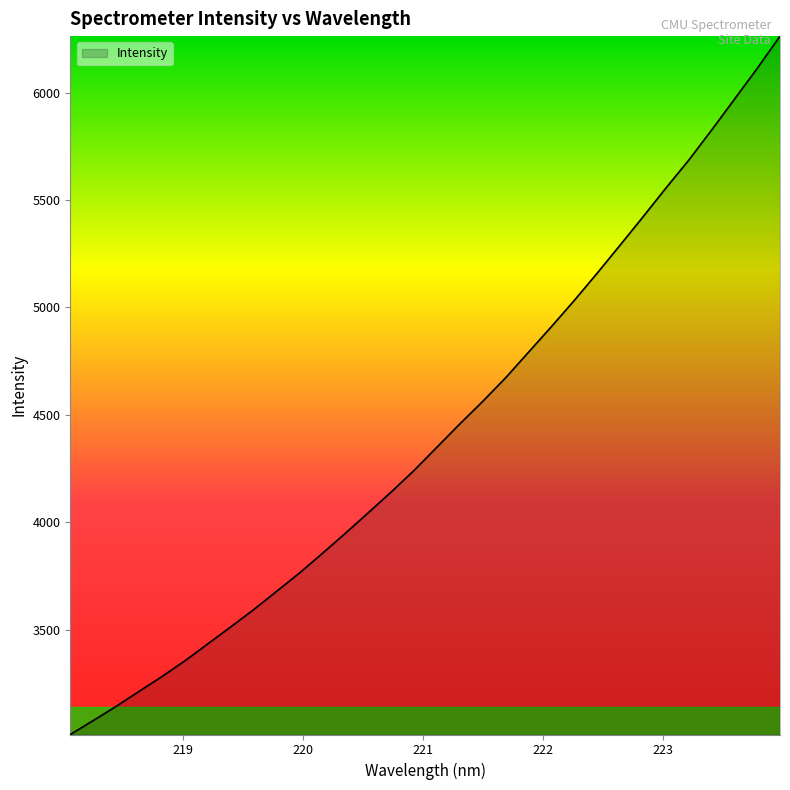

Does the chart display data point markers on the line(s)?

No